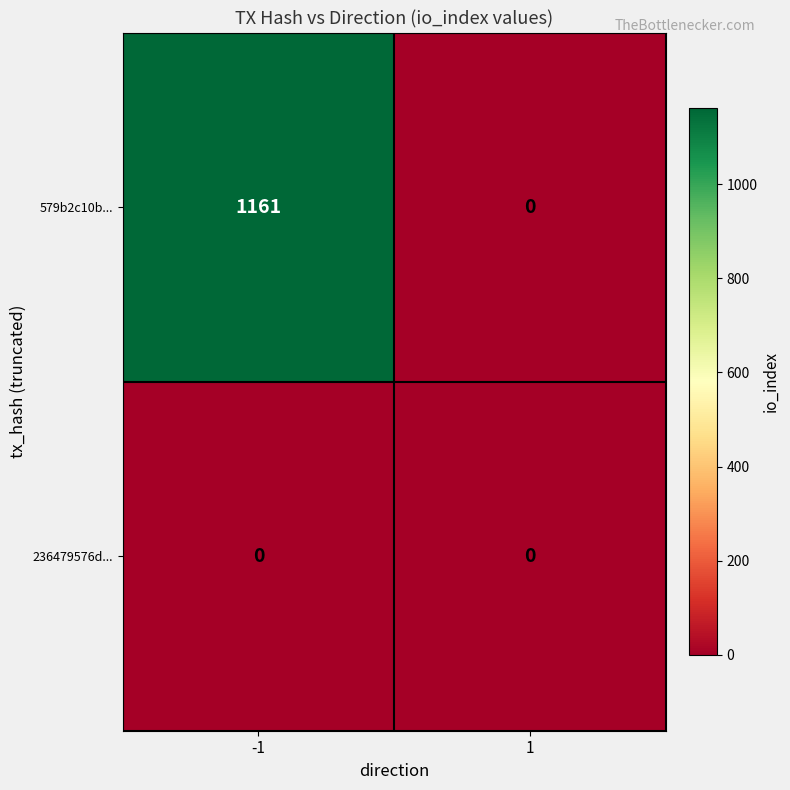

Which series has the widest spread of values?

579b2c10b...